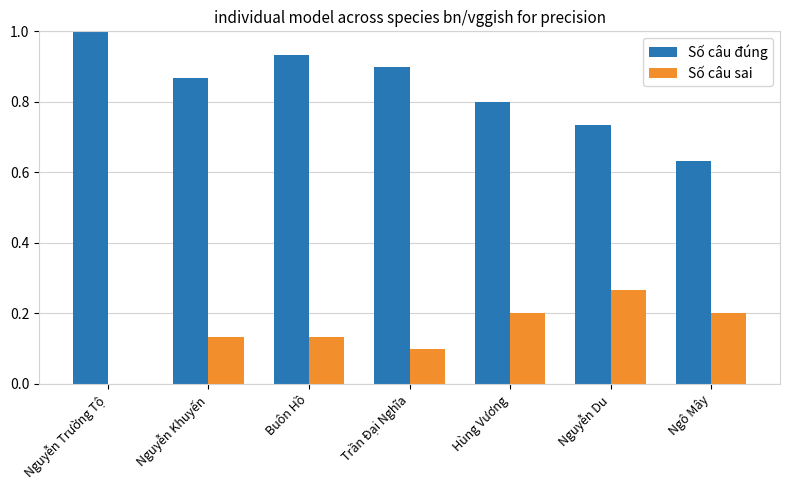

Is it true that Số câu sai equals 0.1 at Nguyễn Khuyến?

True